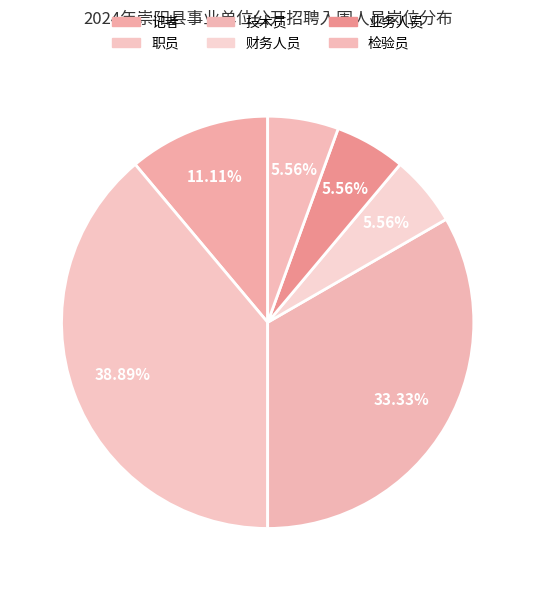

What portion of the pie excludes 业务人员?

94.4%